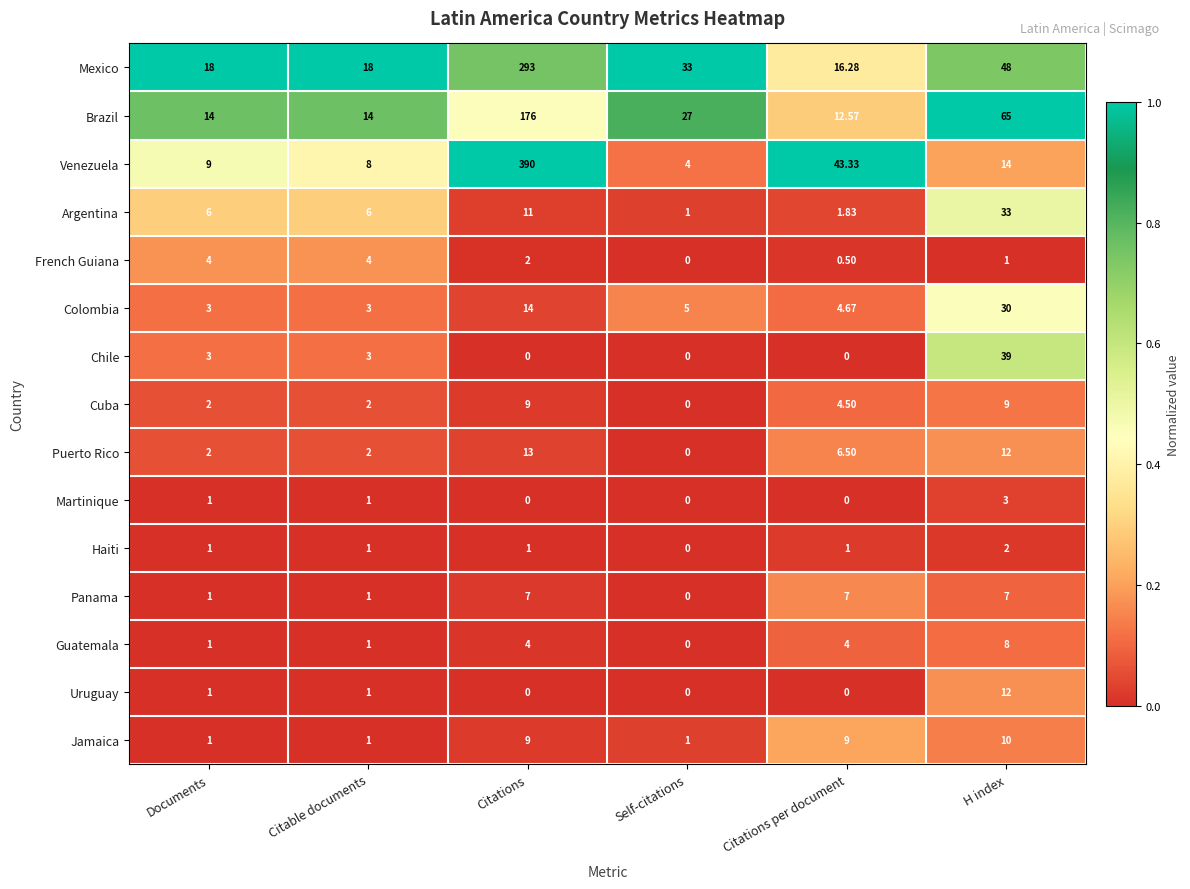

At how many categories does at least one series exceed 0?

6